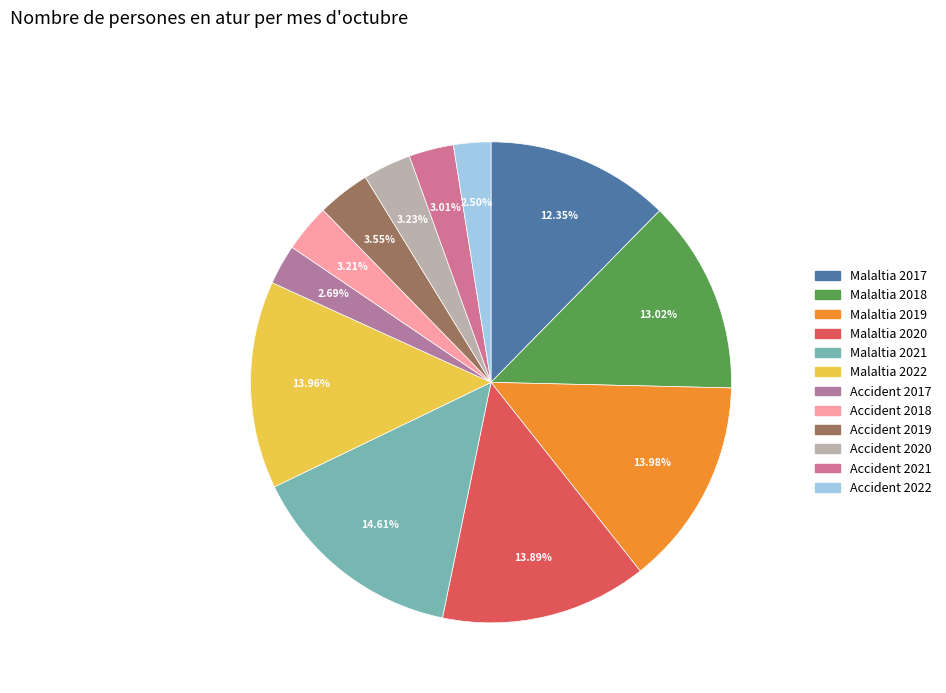

To the nearest percent, what is the difference between the largest and smallest slice percentages?

12%